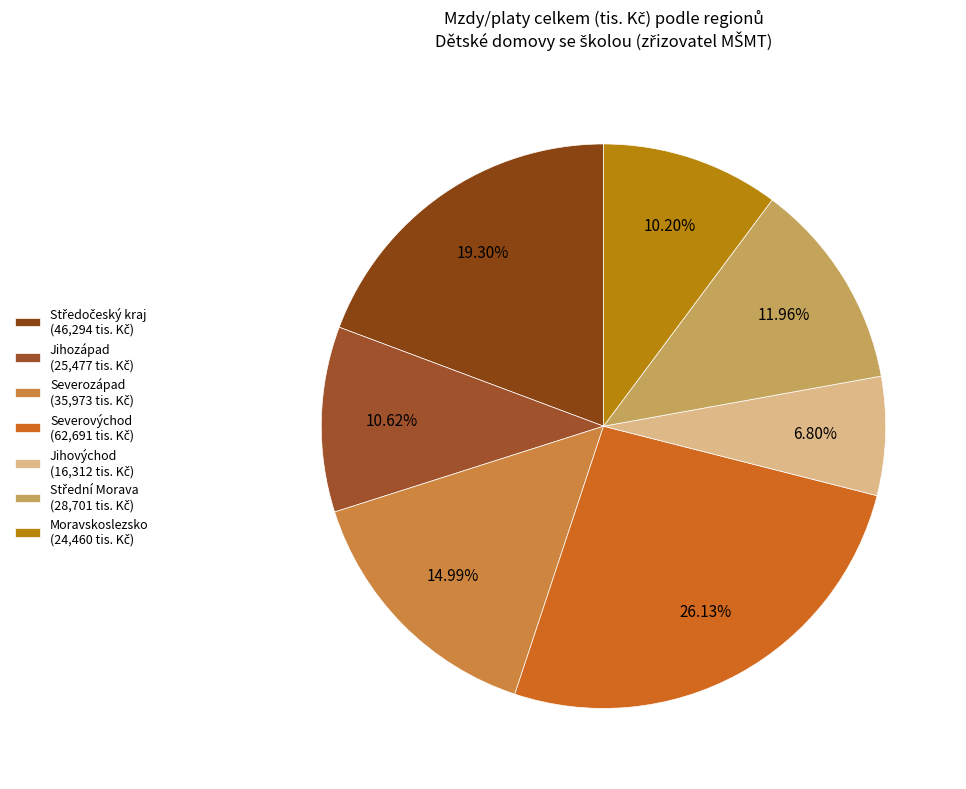

Rank the categories by value from lowest to highest.

Jihovýchod, Moravskoslezsko, Jihozápad, Střední Morava, Severozápad, Středočeský kraj, Severovýchod